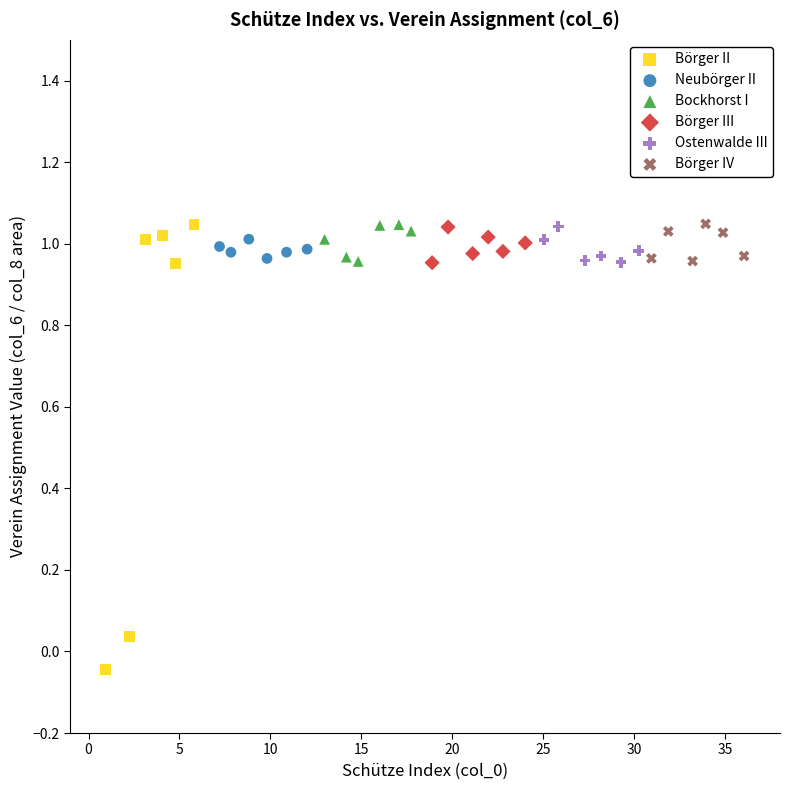

Which series has the widest spread of Y values?

Börger II